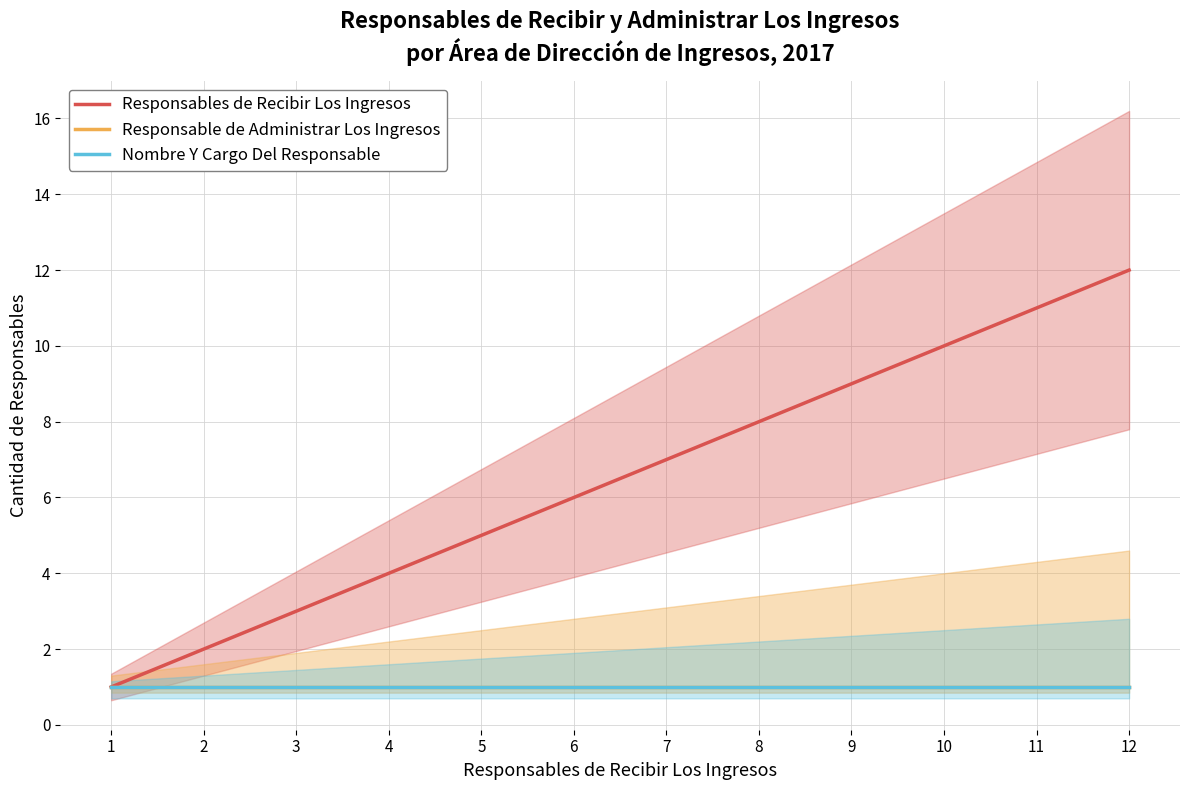

What is the value of the Responsable de Administrar Los Ingresos point at the 10th from the left?

1